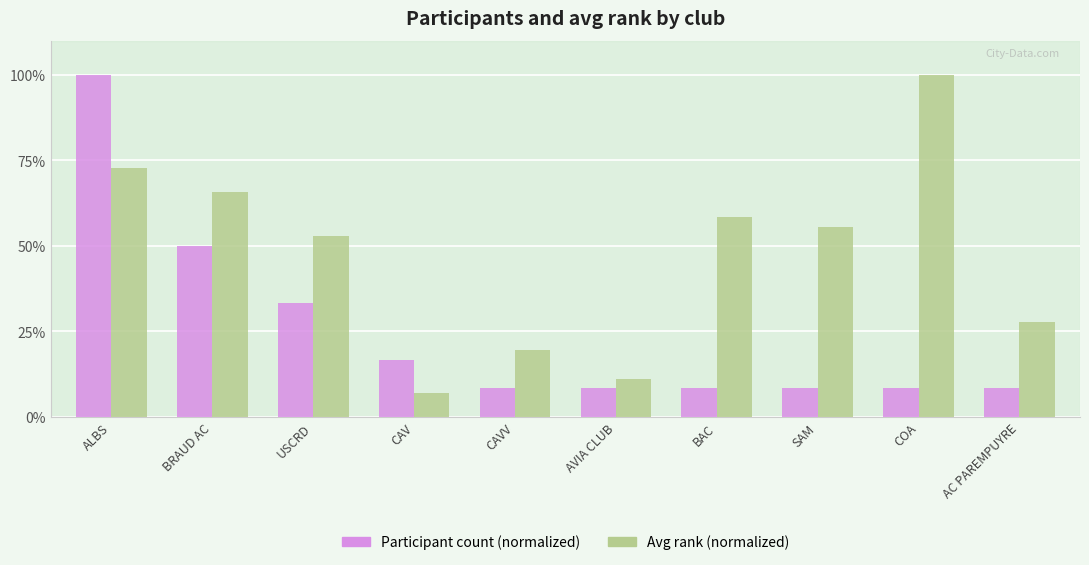

At BRAUD AC, list the series in order from smallest to largest.

Participant count (normalized), Avg rank (normalized)